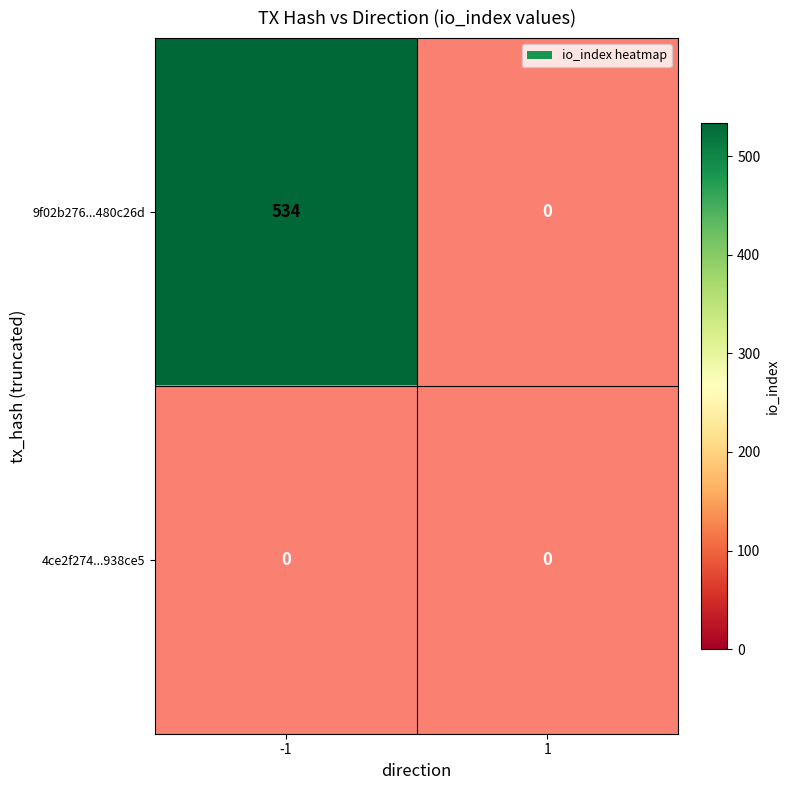

Is it true that 9f02b276439d5557b03b4909d8a21ee8480c26d equals 0 at 1?

True